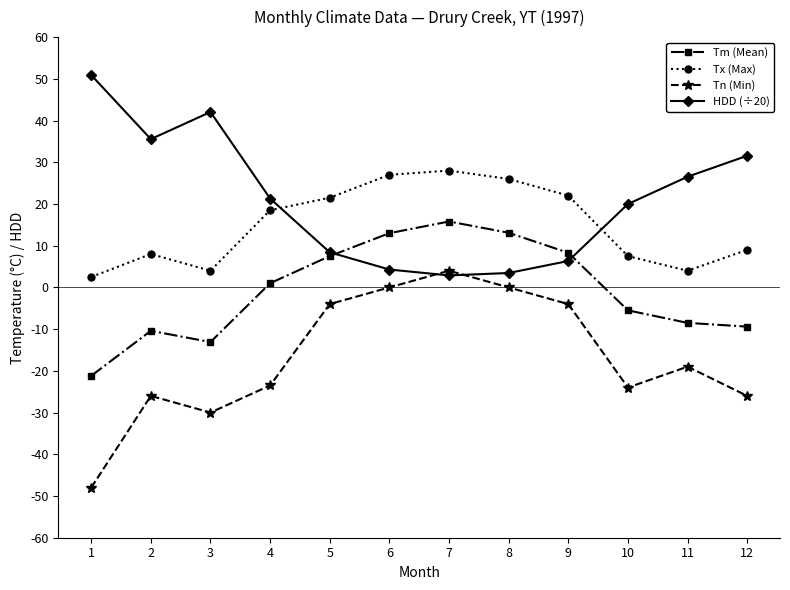

At 12, list the series in order from smallest to largest.

Tn (Min), Tm (Mean), Tx (Max), HDD (÷20)